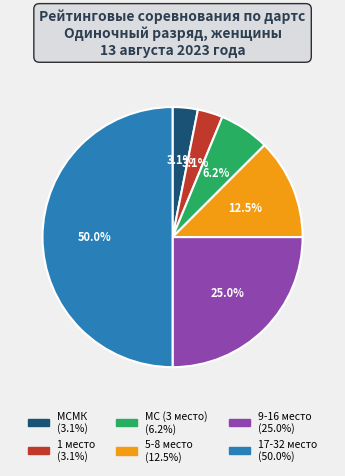

Is it true that 17-32 место is 63% of the pie?

False